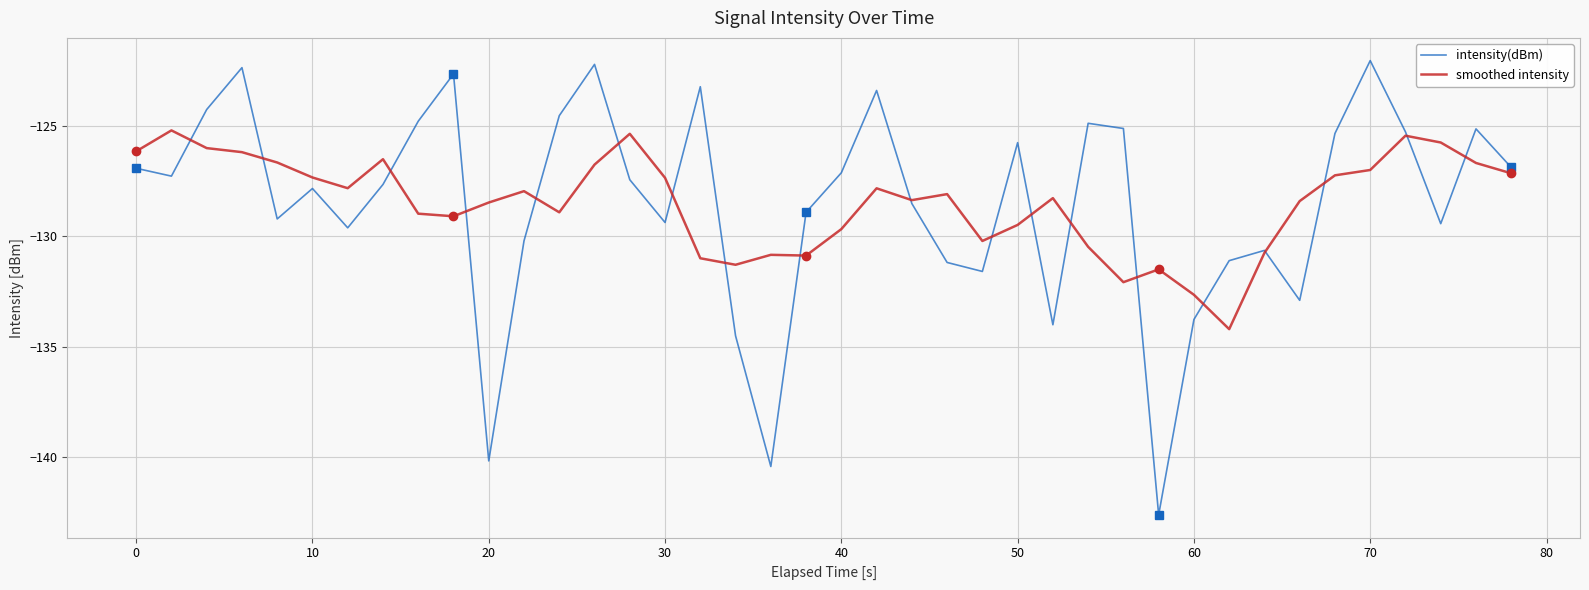

Which series has the largest total across all categories?

smoothed intensity